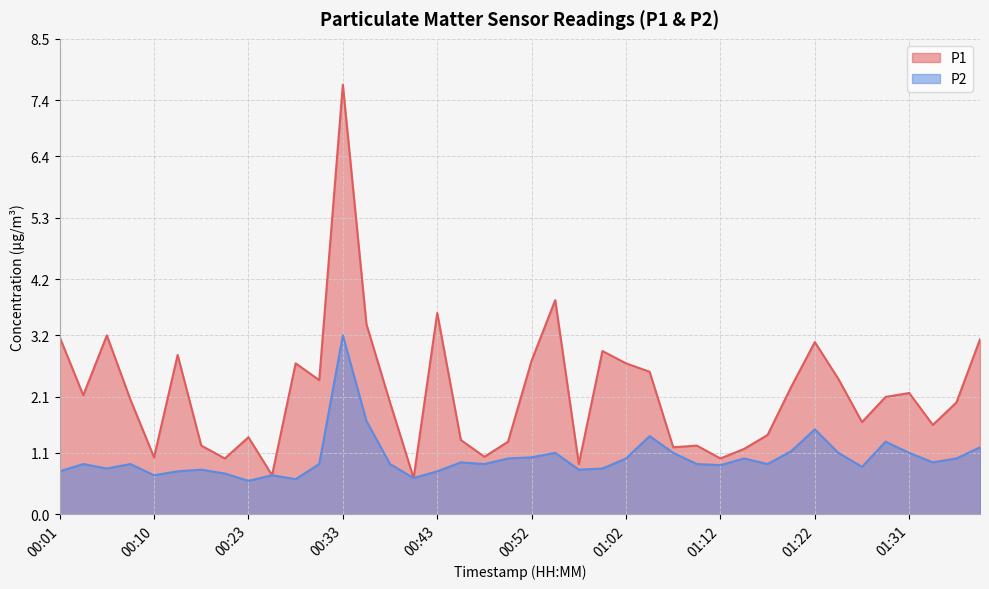

What is the smallest value displayed?

0.6